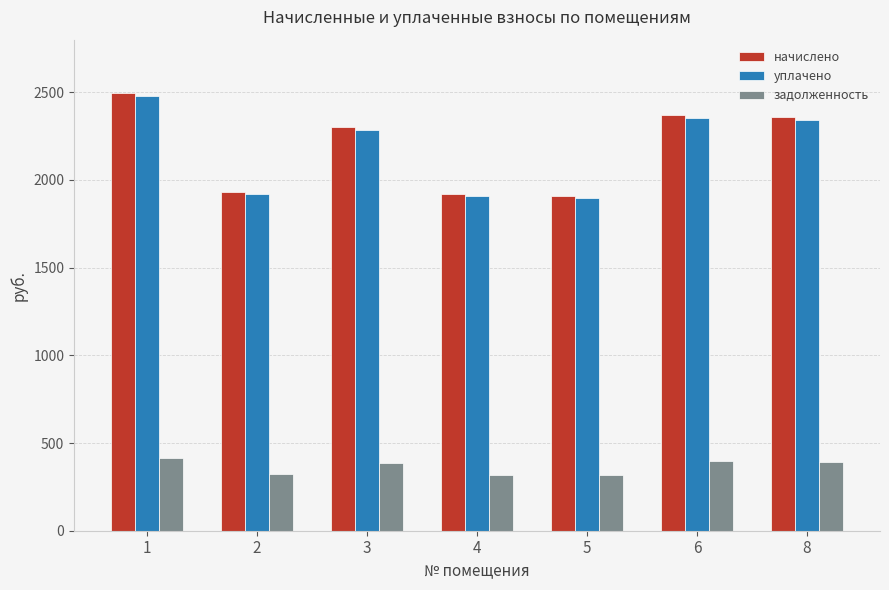

At how many categories does at least one series exceed 1266?

7